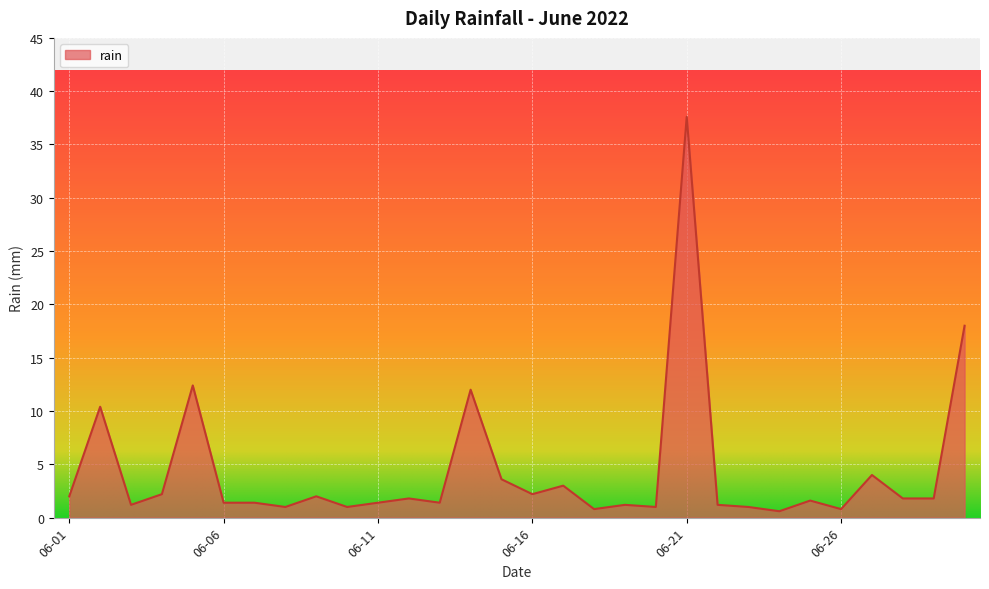

How many distinct data groups are displayed?

1